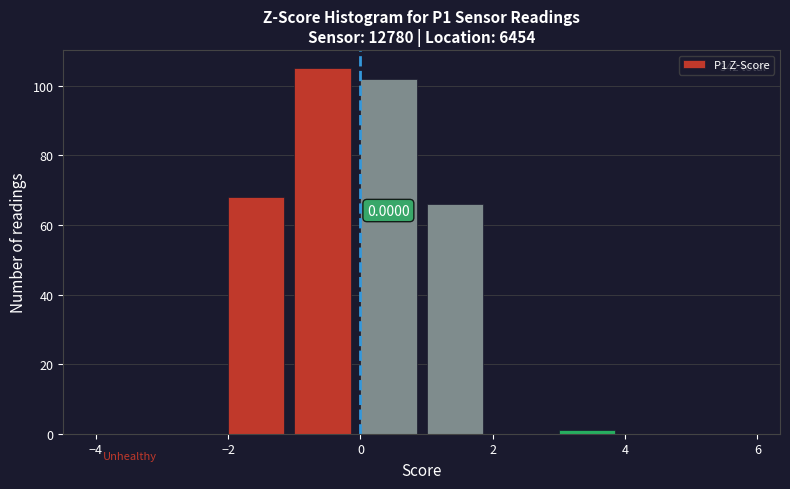

Which range on the x-axis has the tallest bar?

-1 to 0